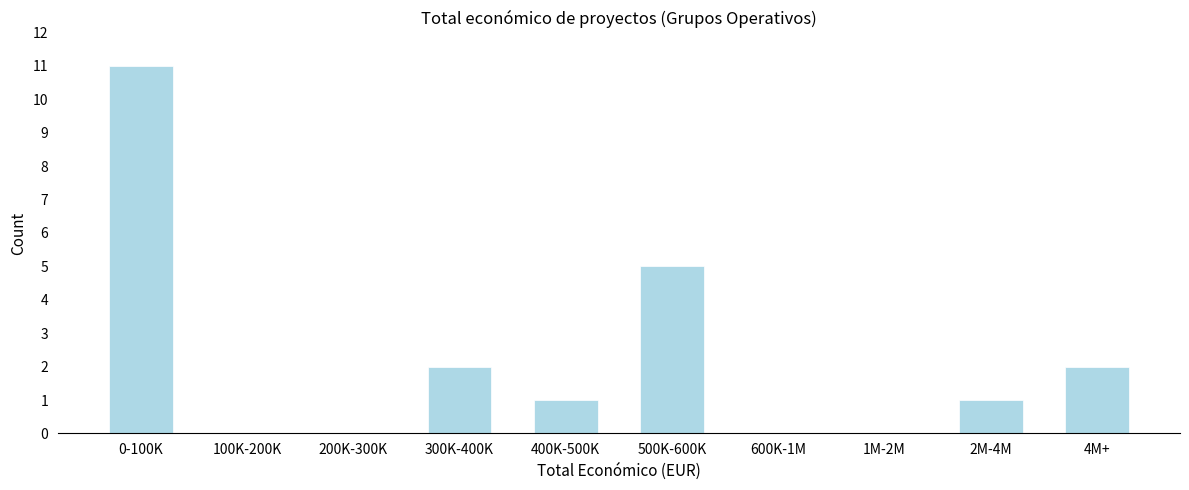

Reading left to right, what are all the values shown in this chart?

0-100K=11	100K-200K=0	200K-300K=0	300K-400K=2	400K-500K=1	500K-600K=5	600K-1M=0	1M-2M=0	2M-4M=1	4M+=2